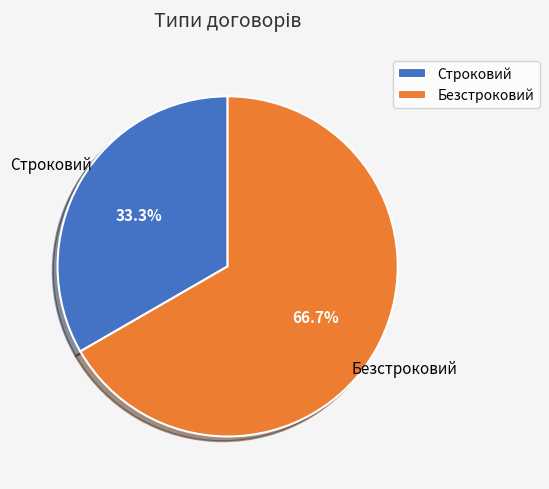

The Строковий slice represents 20% of the pie. True or false?

False